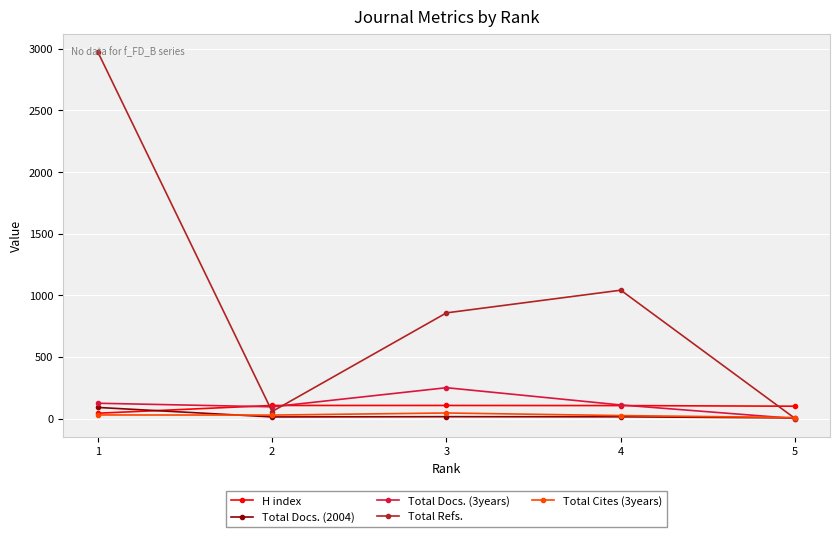

What are all the series names shown in the legend?

H index, Total Docs. (2004), Total Docs. (3years), Total Refs., Total Cites (3years)